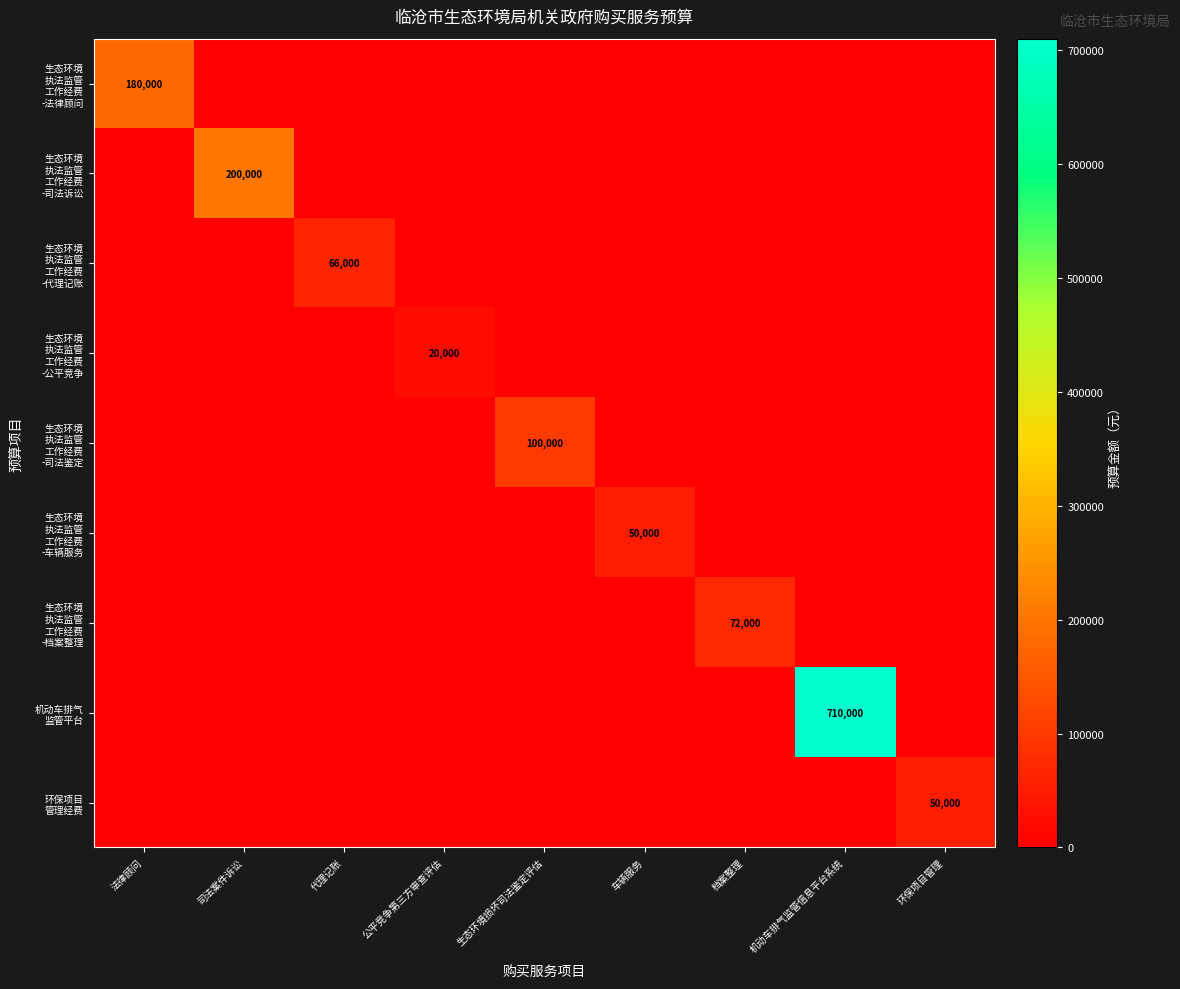

What is the average value of the 生态环境 执法监管 工作经费 -档案整理 series?

8000